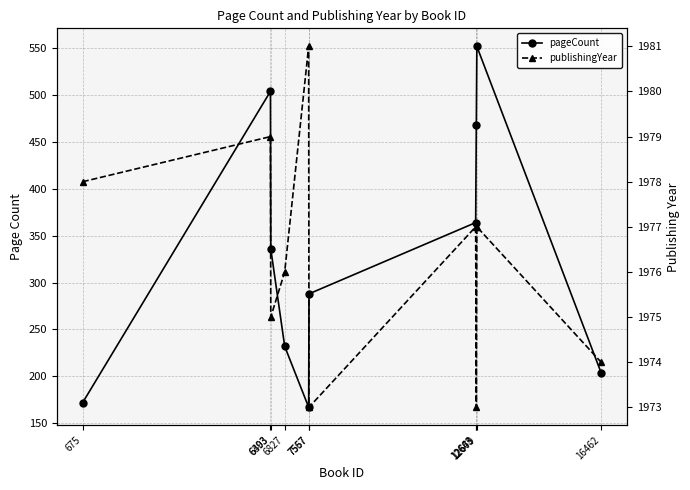

What is the highest value of the publishingYear series?

1981